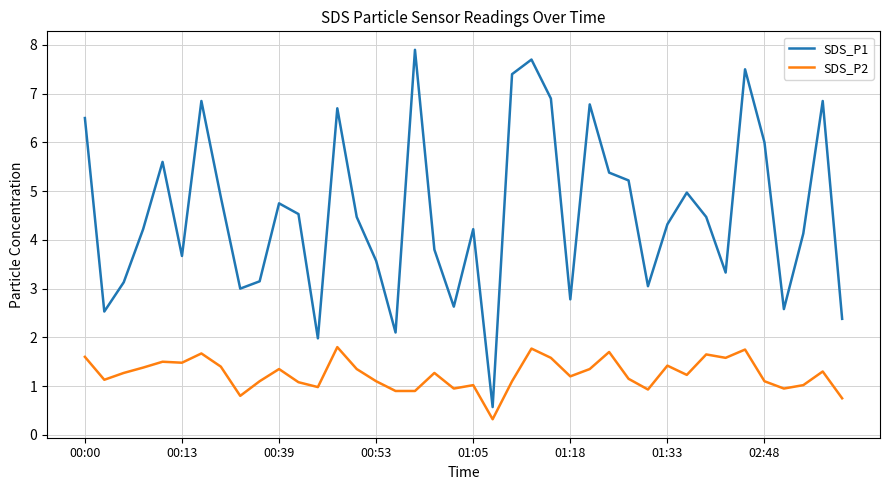

Which series has the largest total across all categories?

SDS_P1